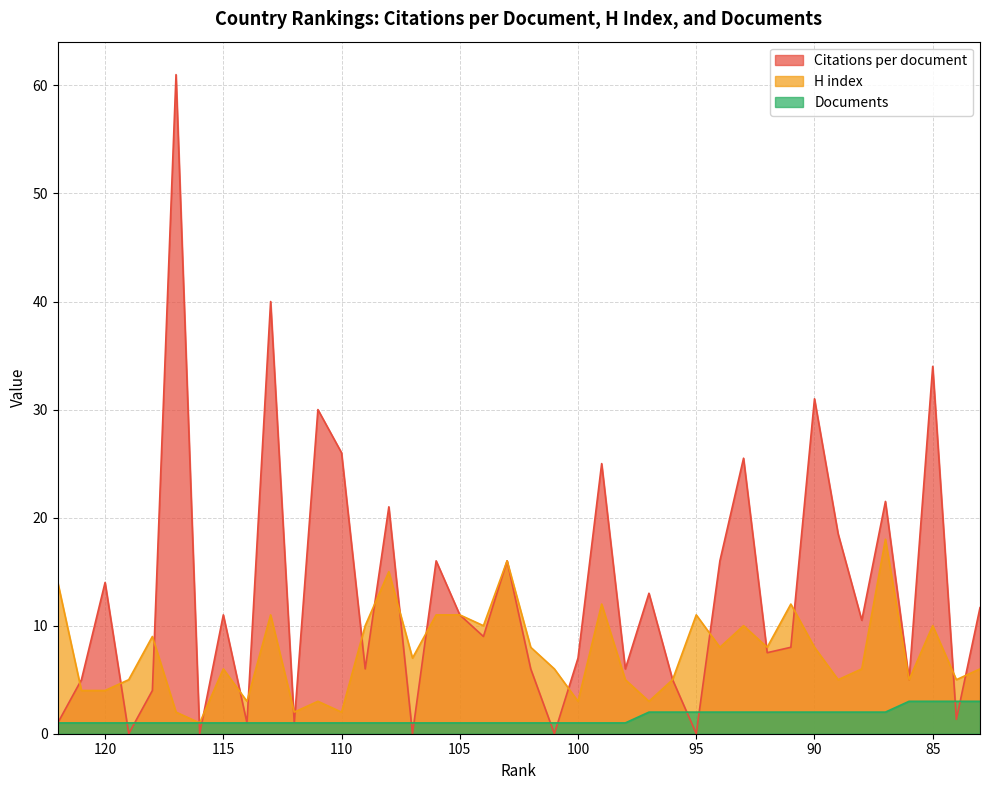

At 112, list the series in order from smallest to largest.

Citations per document, Documents, H index